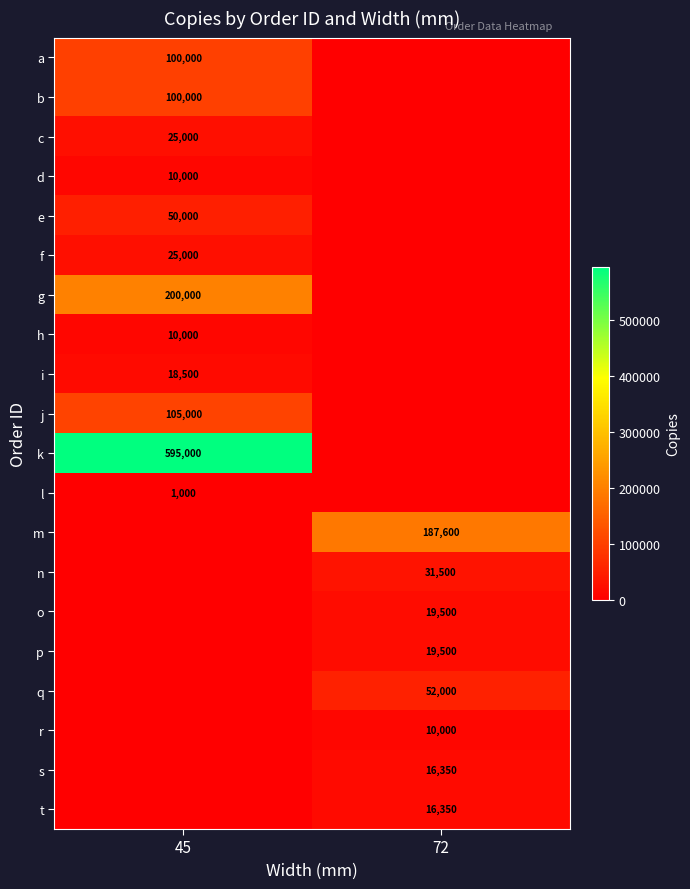

The value of s at 72 is 16350. True or false?

True